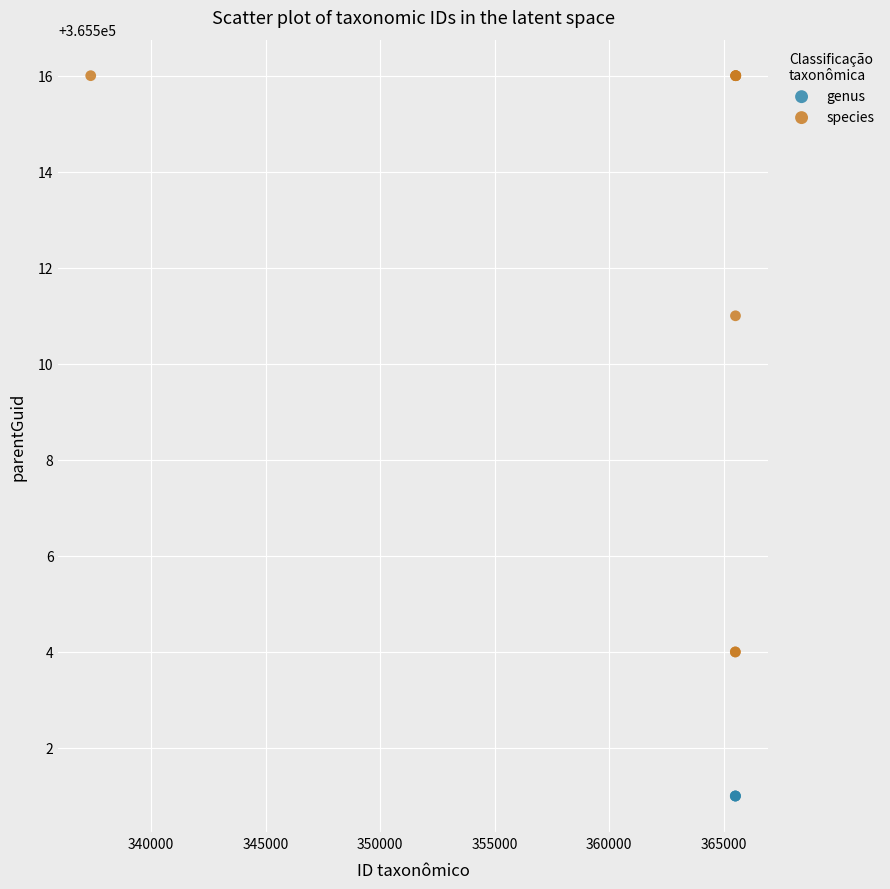

Which series reaches the maximum Y coordinate?

species